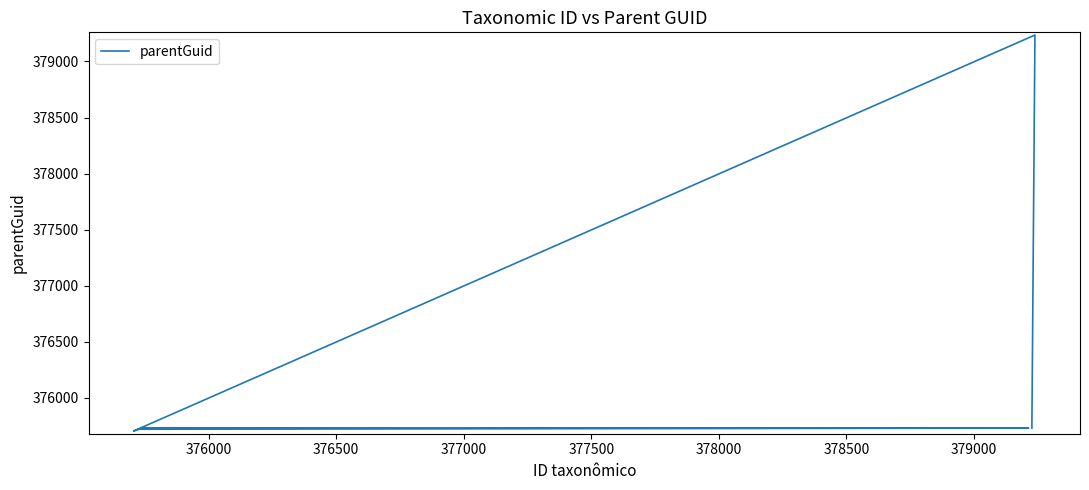

Reading left to right, list all the values displayed in this chart.

375730	379236	375704	375720	375720	375730	375733